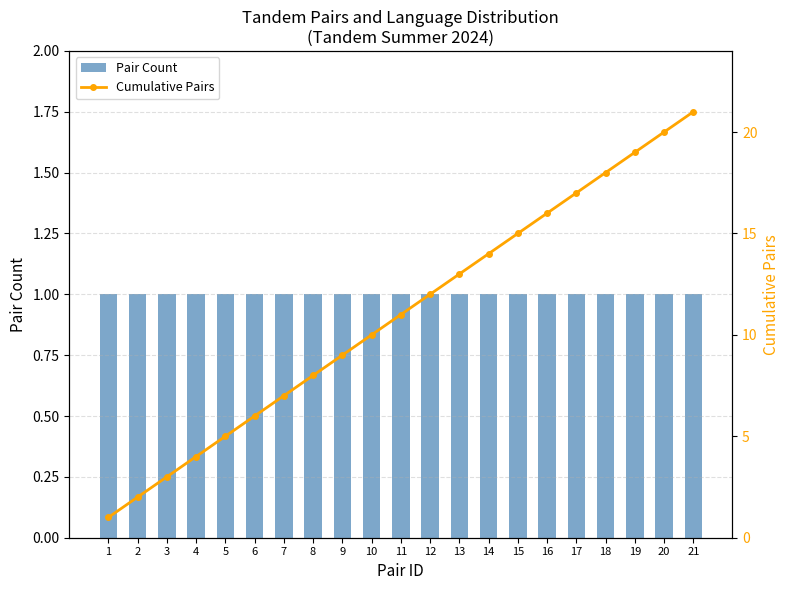

Between 2 and 17, which series saw the biggest shift?

Cumulative Pairs